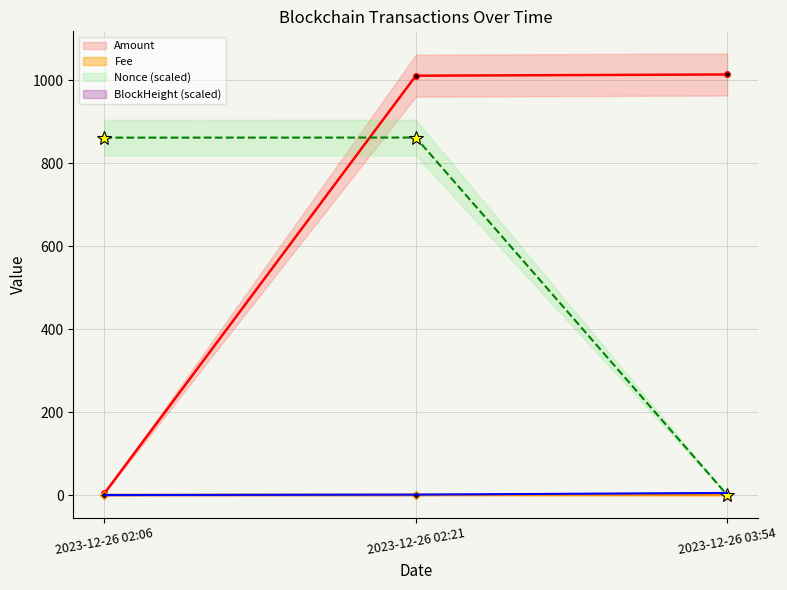

Reading left to right, what are all the values shown in this chart?

Amount: 2023-12-26 02:06=4.0	2023-12-26 02:21=1010.7	2023-12-26 03:54=1013.7
Fee: 2023-12-26 02:06=0.2	2023-12-26 02:21=0.2	2023-12-26 03:54=0.0
Nonce (scaled): 2023-12-26 02:06=861.4	2023-12-26 02:21=861.7	2023-12-26 03:54=0.0
BlockHeight (scaled): 2023-12-26 02:06=0.0	2023-12-26 02:21=1.0	2023-12-26 03:54=5.0